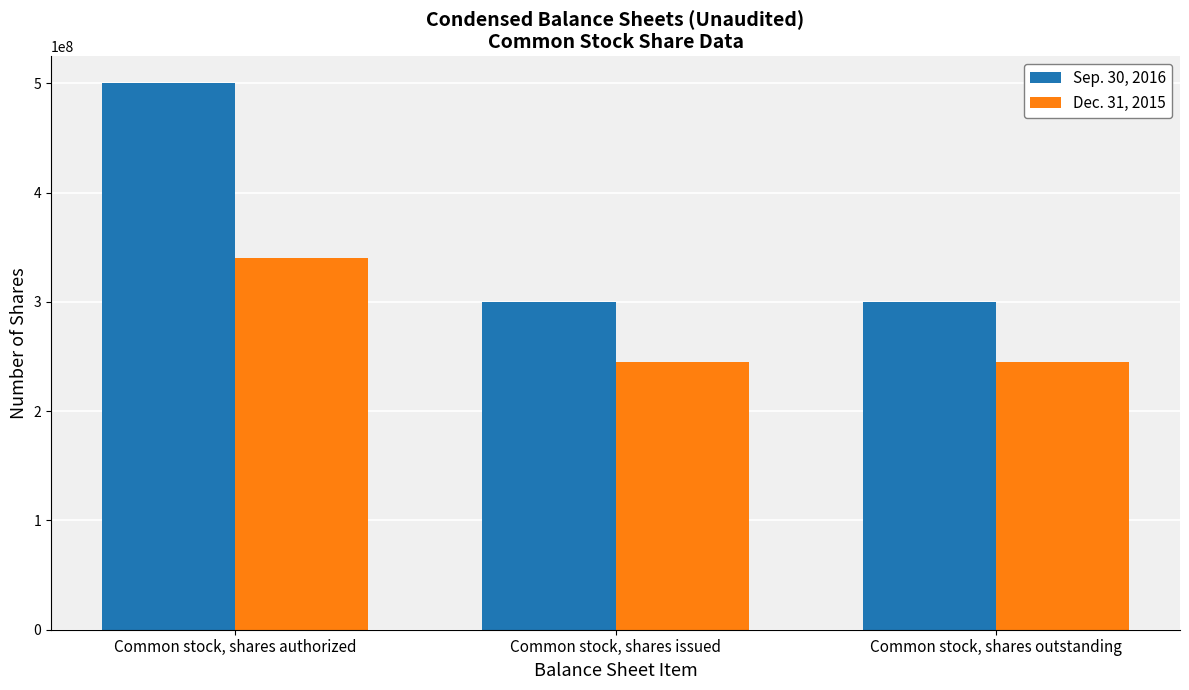

What is the highest value of the Sep. 30, 2016 series?

500000000